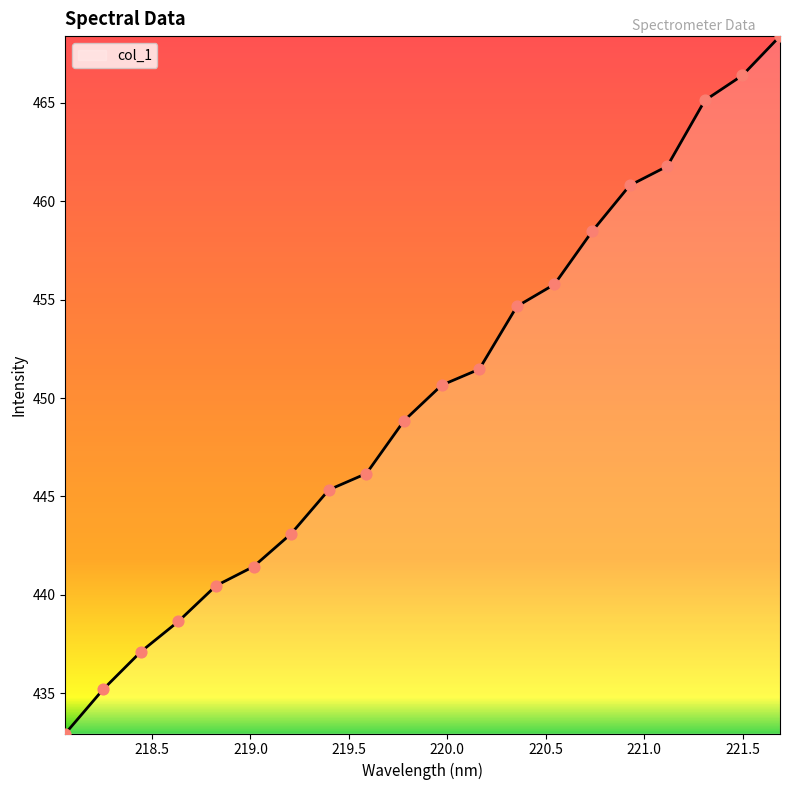

What is the smallest value displayed?

433.0